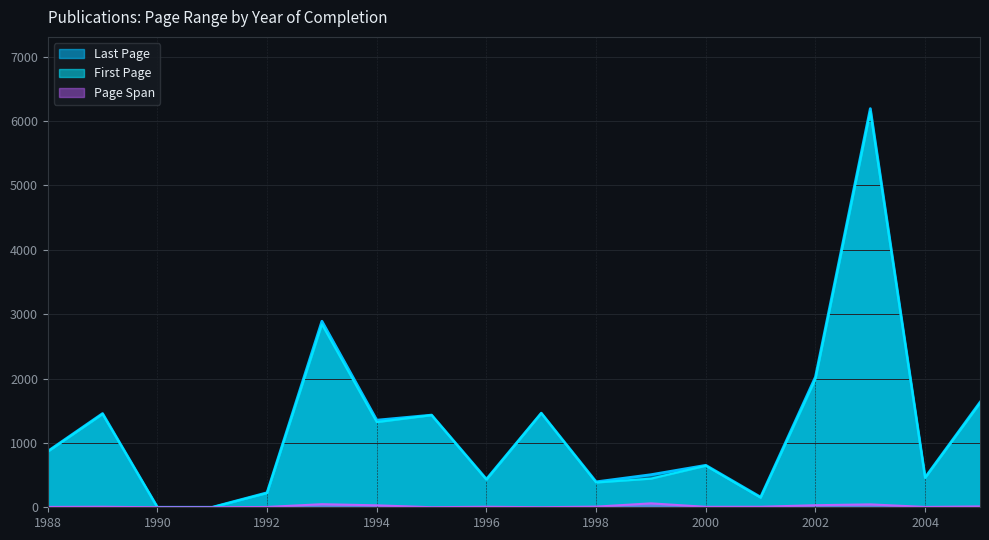

Is it true that Last Page equals 738 at 1994?

False